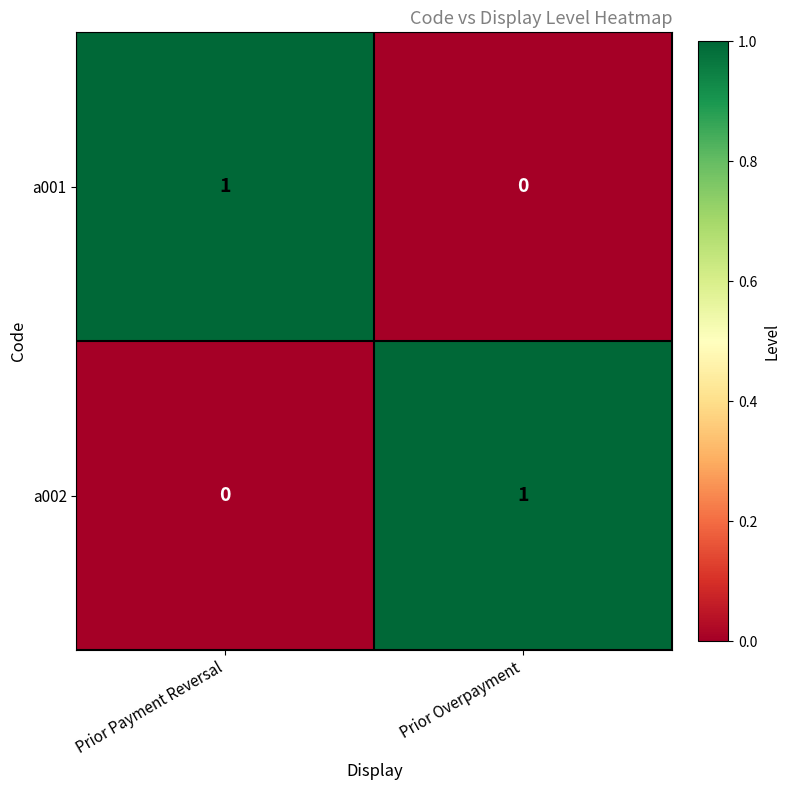

At which label is a002 closest to 0?

Prior Payment Reversal